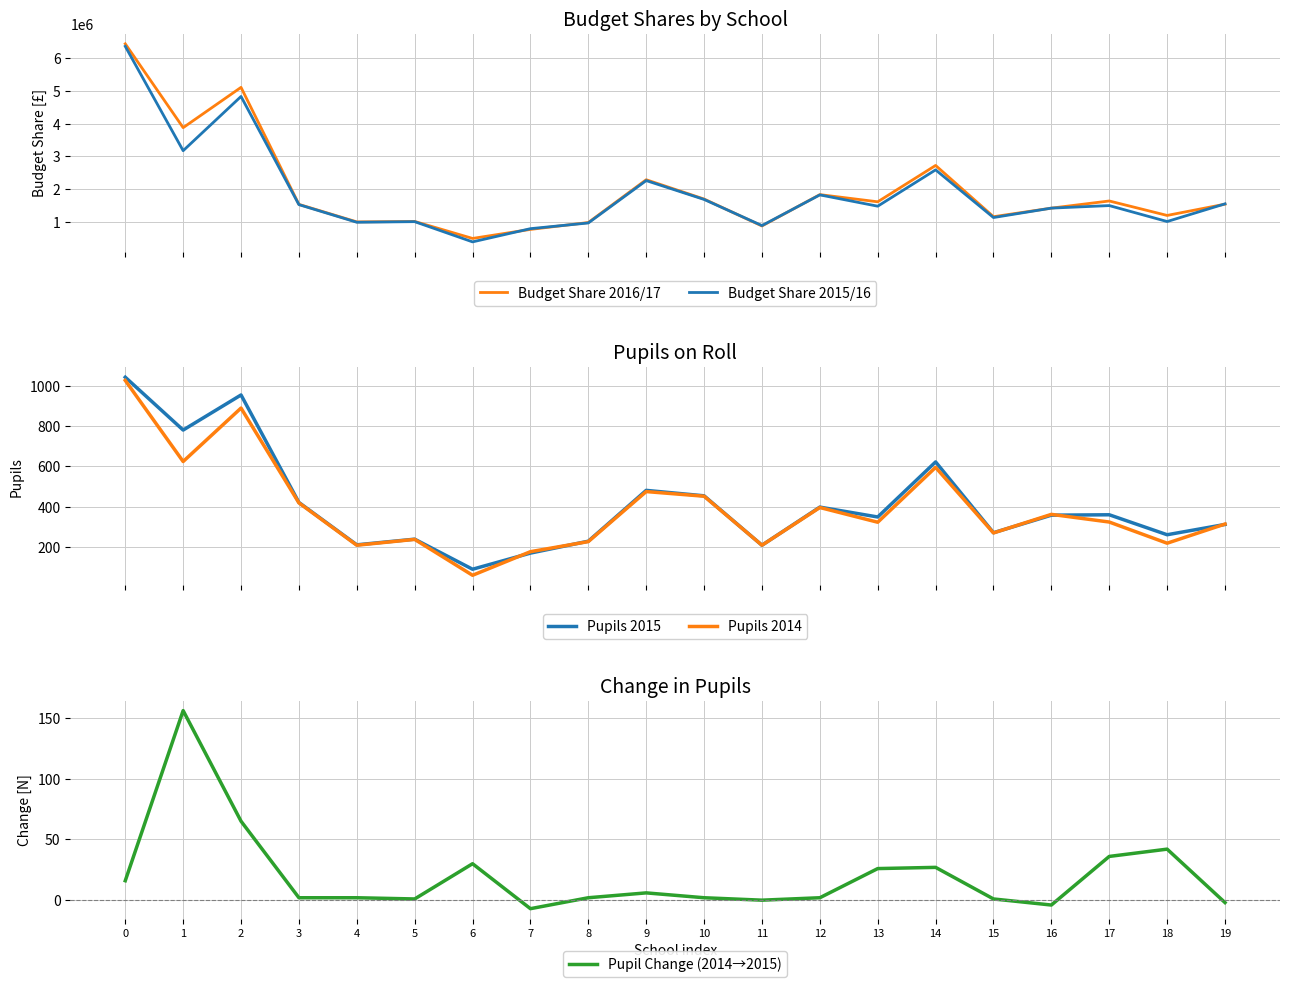

How many data points in Pupils 2014 are above 324?

9